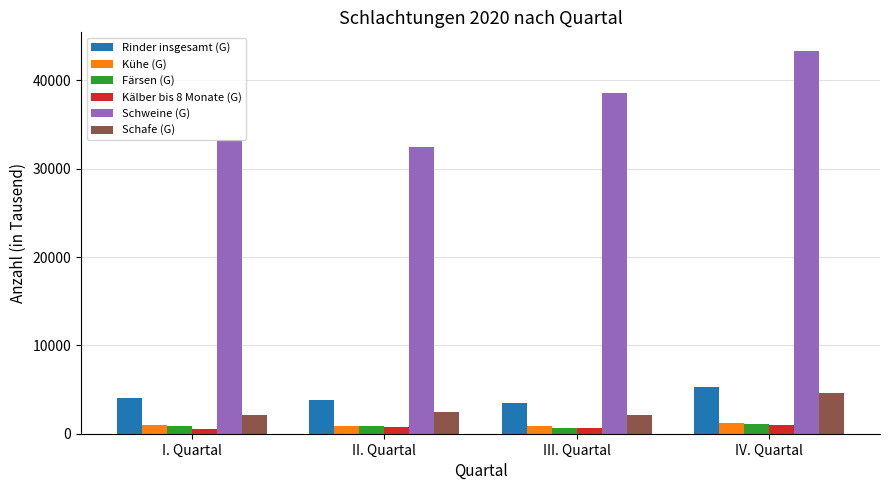

At how many categories does at least one series exceed 10519?

4